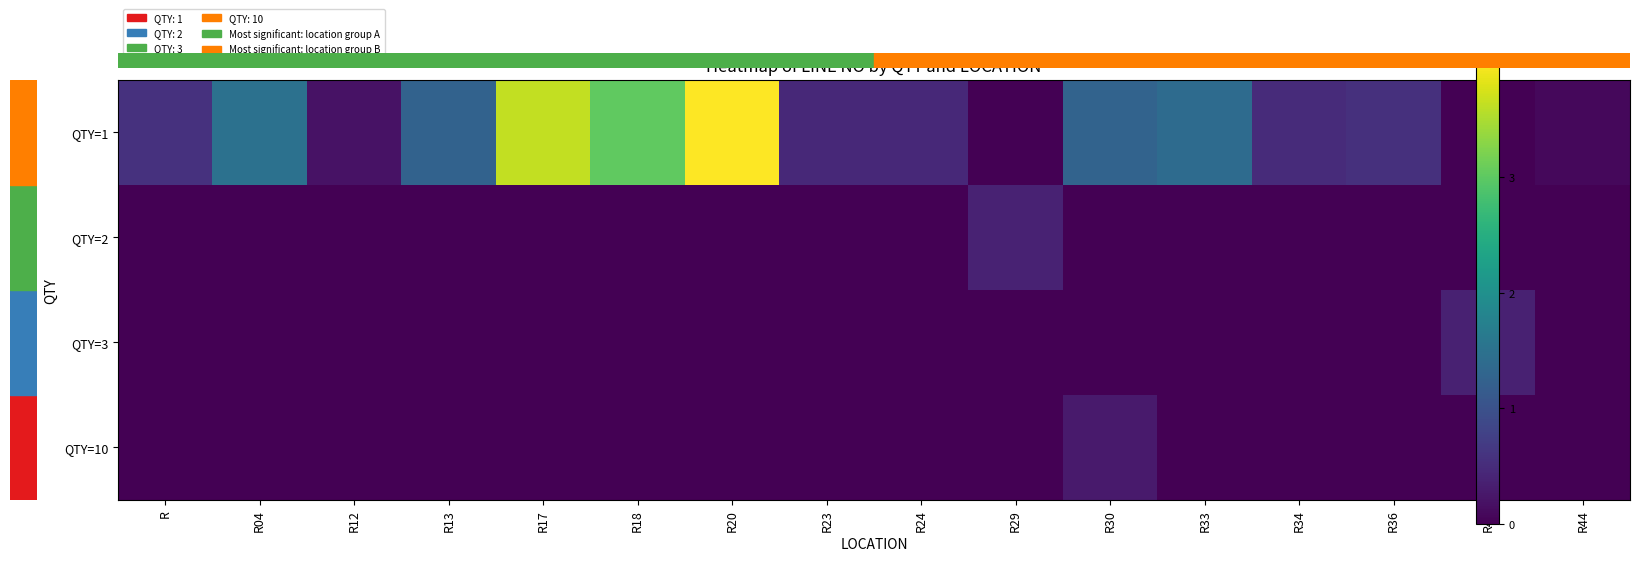

What is the total value across all series at R13?

1.3